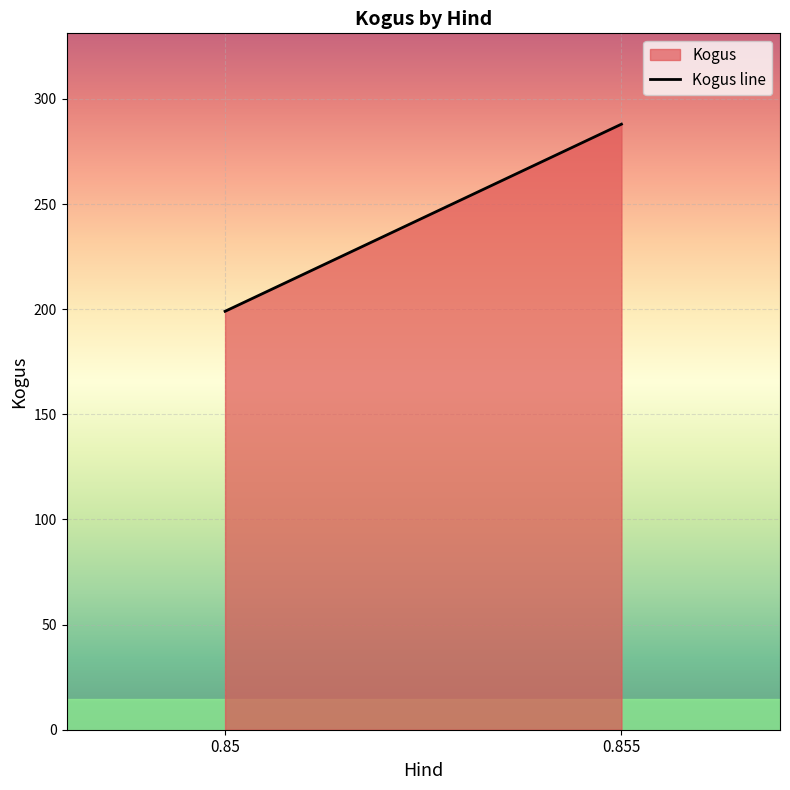

What is the smallest value displayed?

199